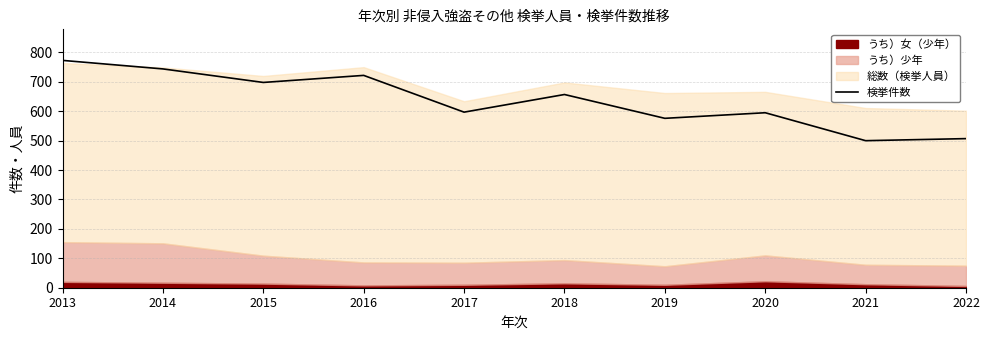

What is the sum of all values?

6369